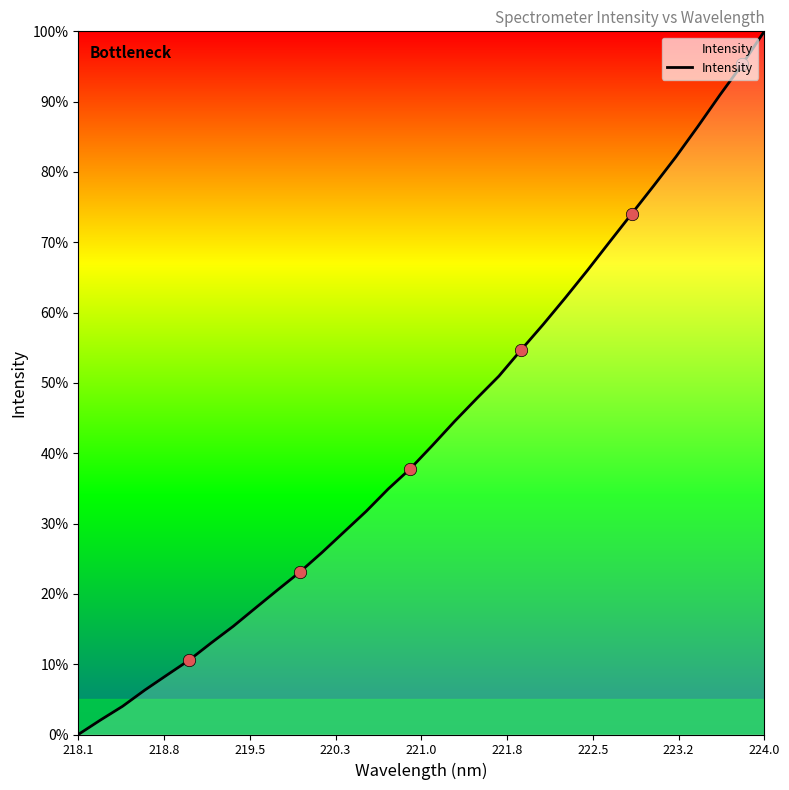

What is the difference between the maximum and minimum values?

100.0